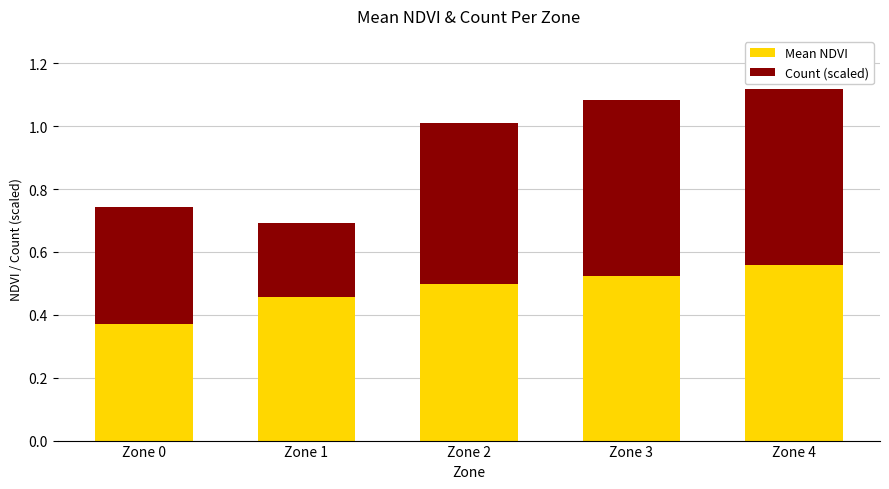

What is the total value across all series at Zone 0?

0.7